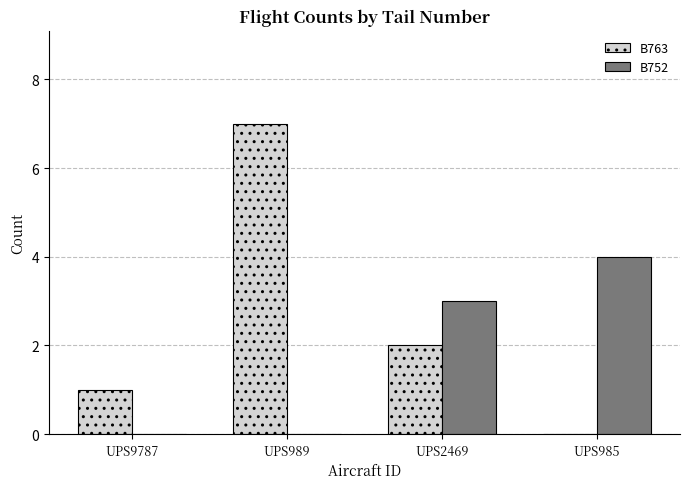

Count the number of data series in this chart.

2